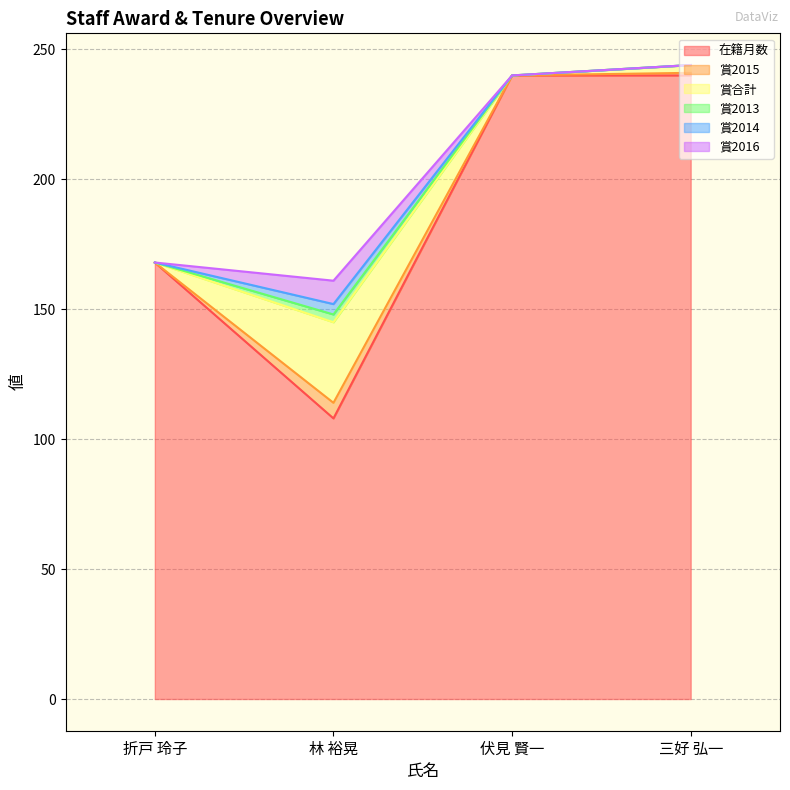

Which series has the widest spread of values?

在籍月数